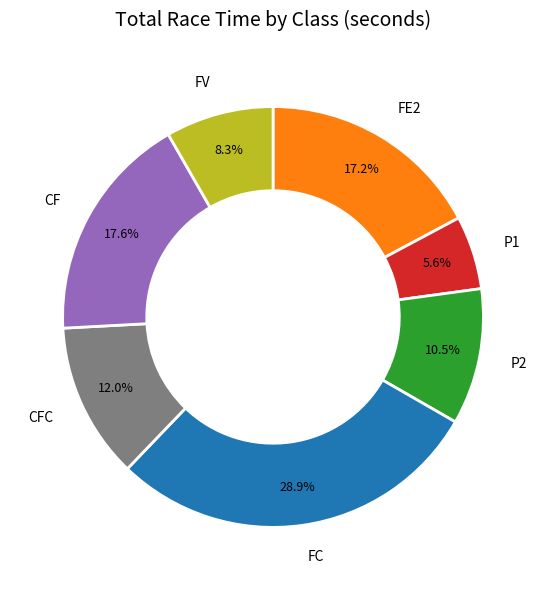

Is there a majority slice in this chart?

No